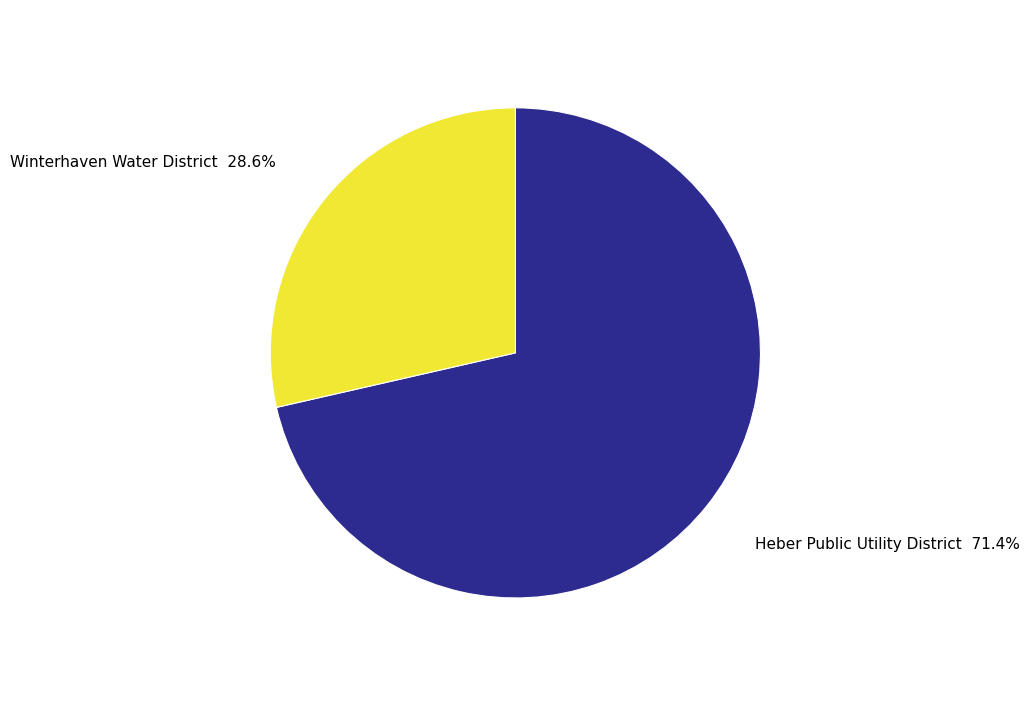

Approximately how many times larger is the value at Winterhaven Water District compared to Heber Public Utility District?

0.4